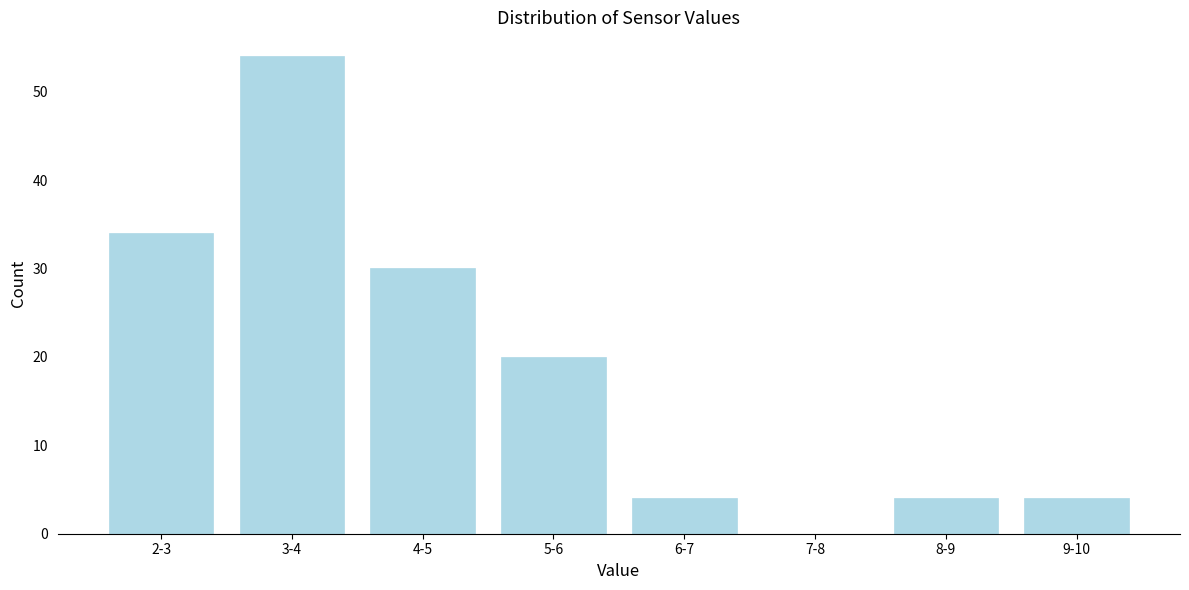

Reading right to left, what are all the values shown in this chart?

9-10=4	8-9=4	7-8=0	6-7=4	5-6=20	4-5=30	3-4=54	2-3=34